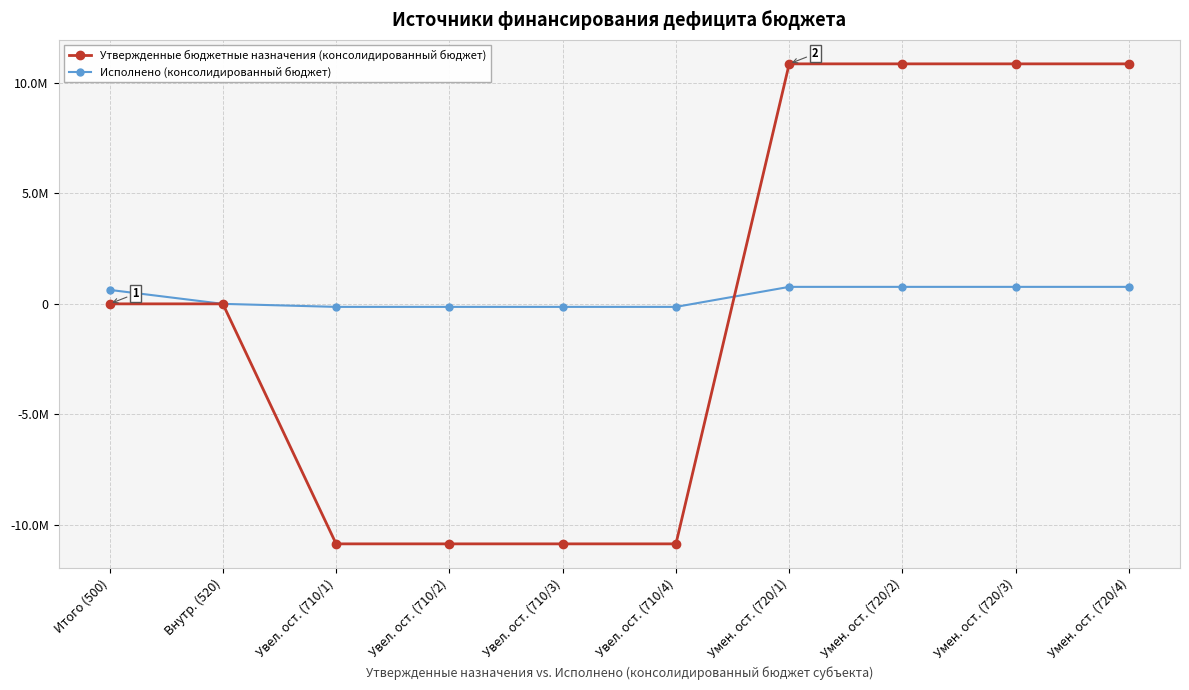

What are all the series names shown in the legend?

Утвержденные бюджетные назначения (консолидированный бюджет), Исполнено (консолидированный бюджет)